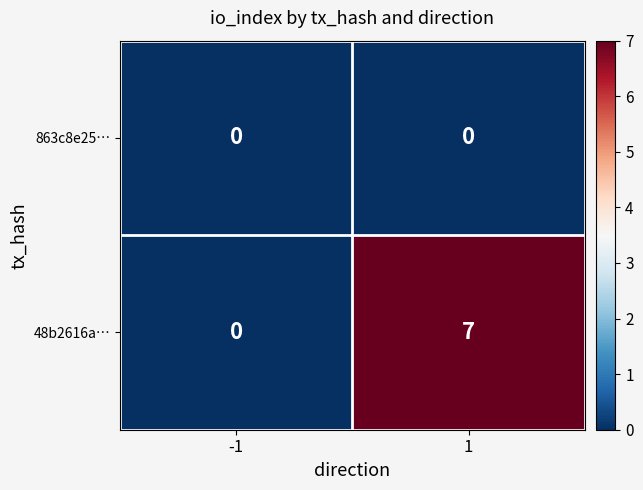

How many distinct data groups are displayed?

2